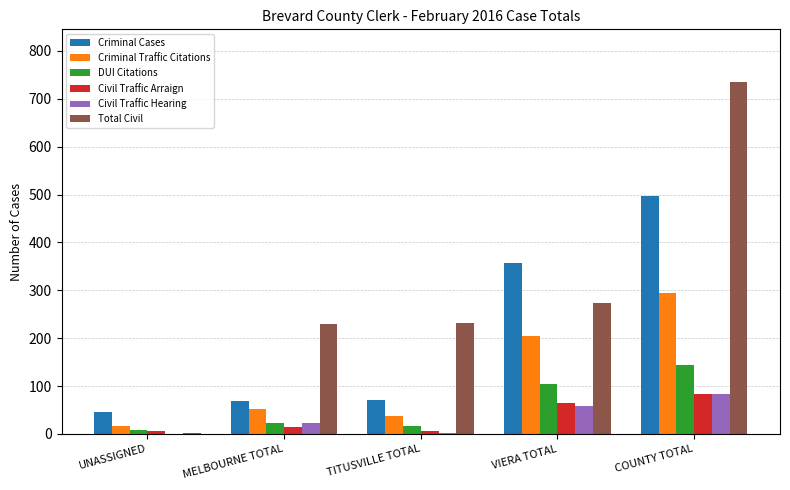

Which series has the largest total across all categories?

Total Civil